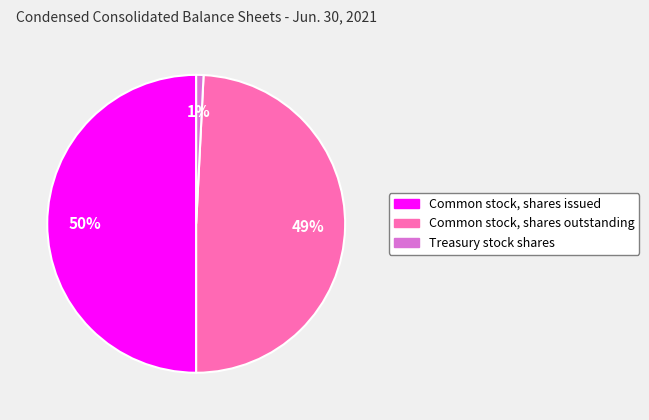

To the nearest percent, what is the average slice percentage?

33%